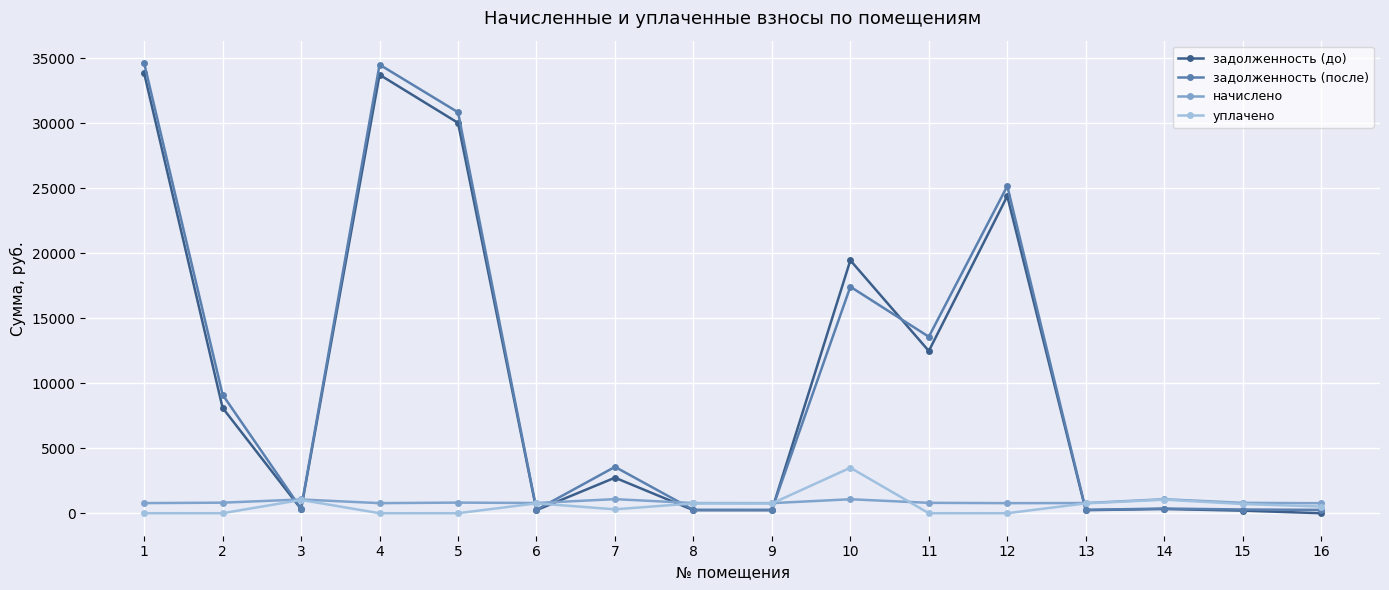

What is the maximum value for уплачено?

3500.0